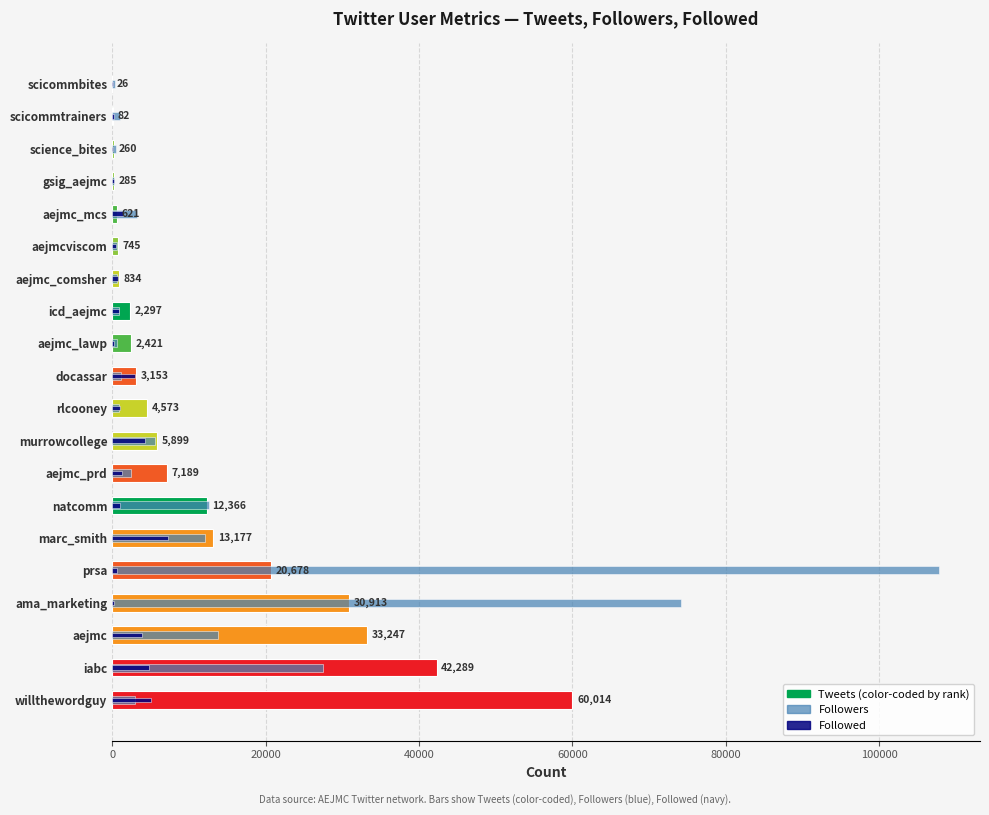

Is the value of Followed at prsa greater than the value of Followers at iabc?

No